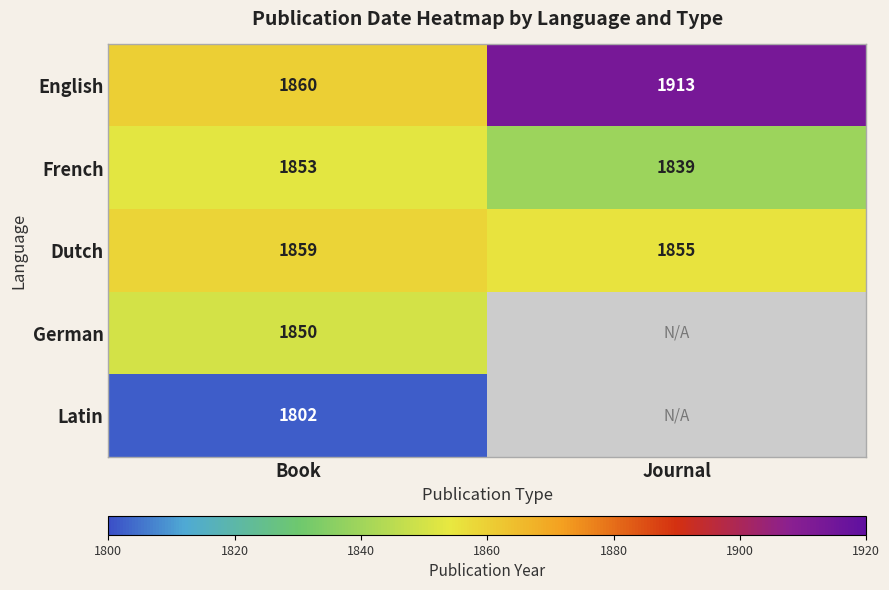

What is the smallest value displayed?

1802.0